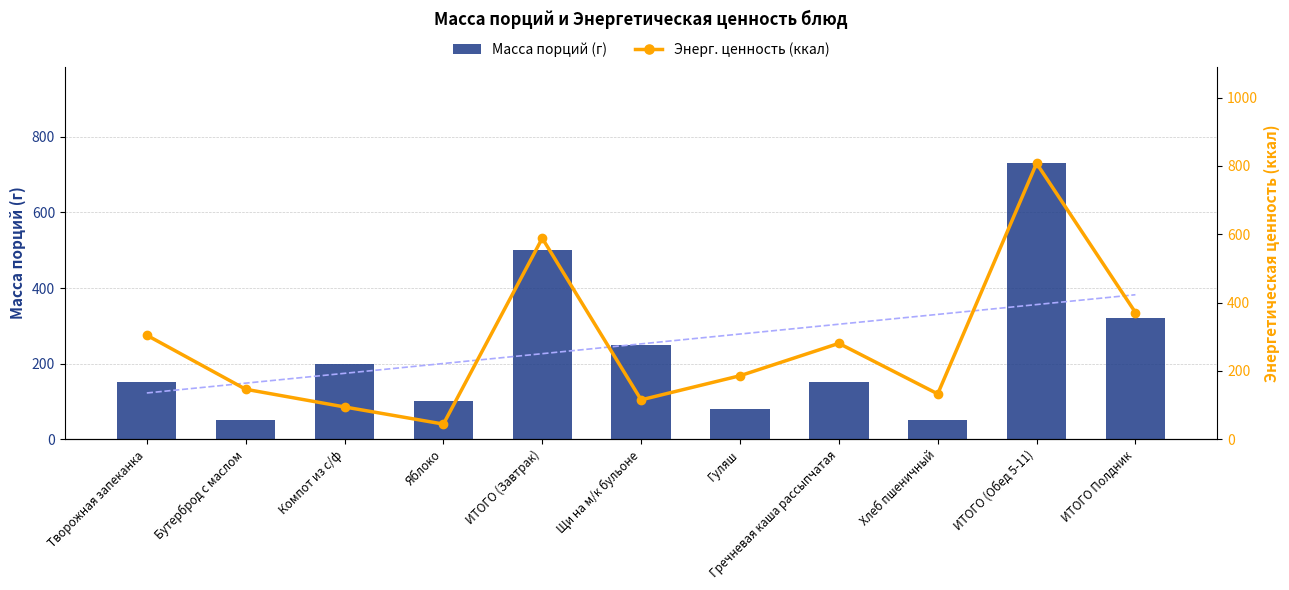

Does the chart contain any negative values?

No